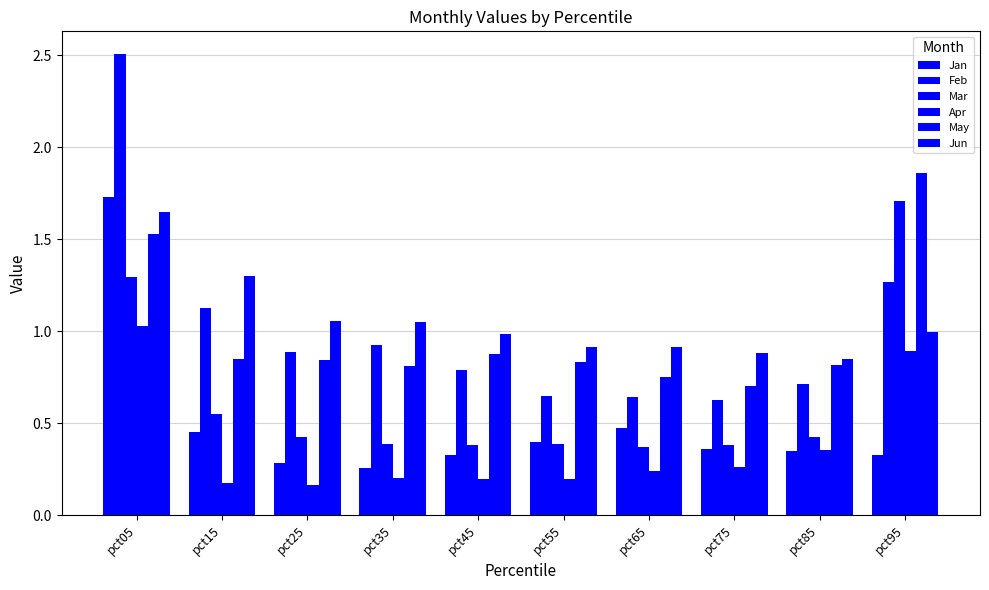

Count the number of categories in the chart.

10